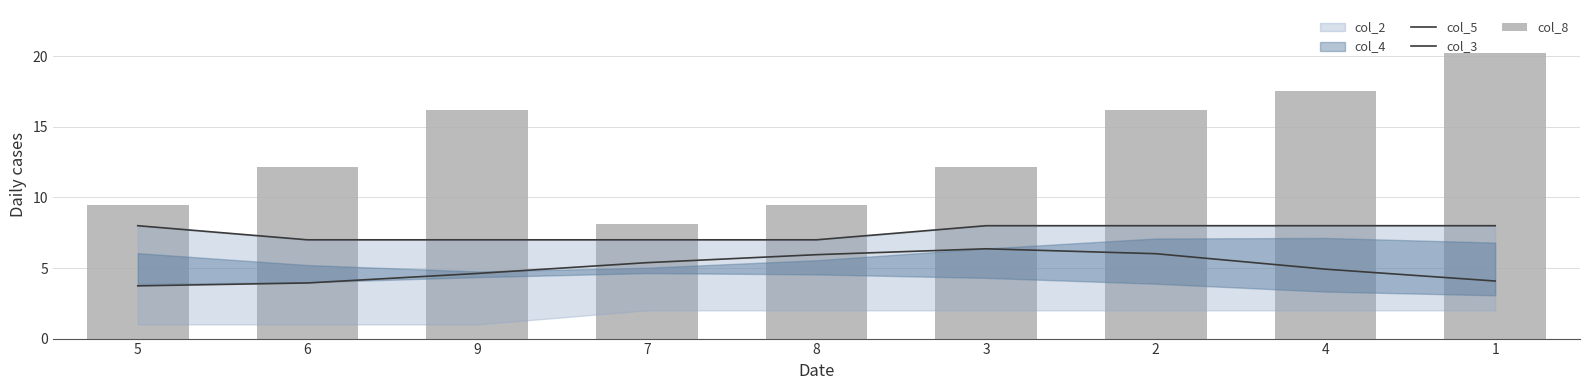

List the labels in order of col_3 value, largest first.

3, 2, 8, 7, 4, 9, 1, 6, 5